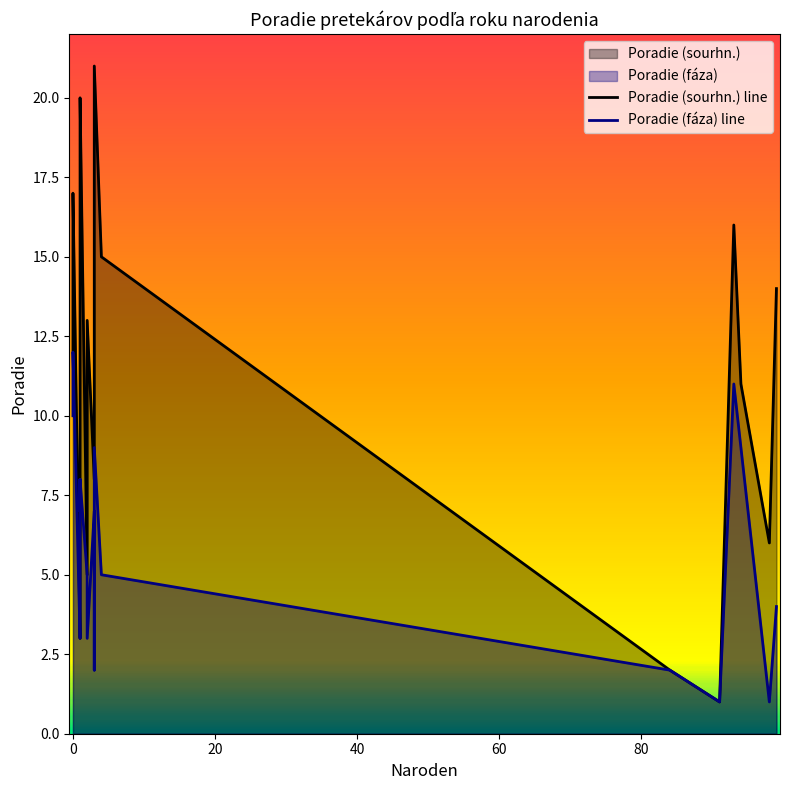

What is the difference between the second highest and minimum values in the Poradie (sourhn.) series?

19